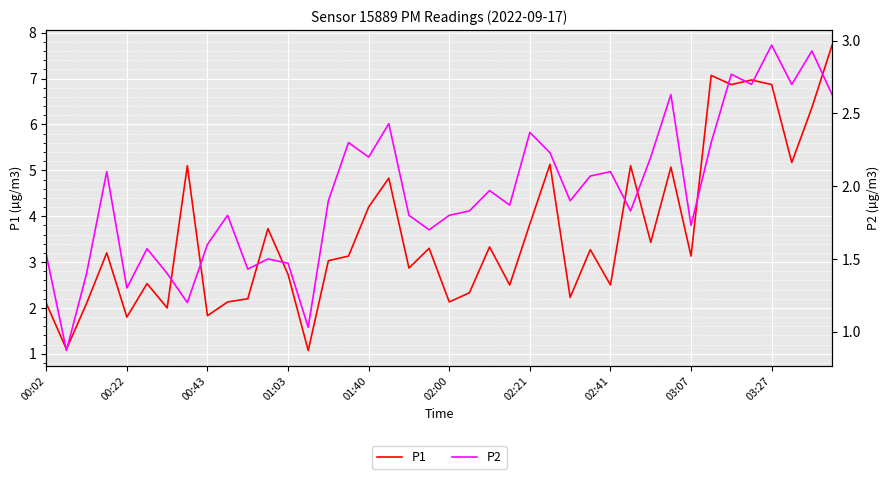

What is the minimum value for P2?

0.9